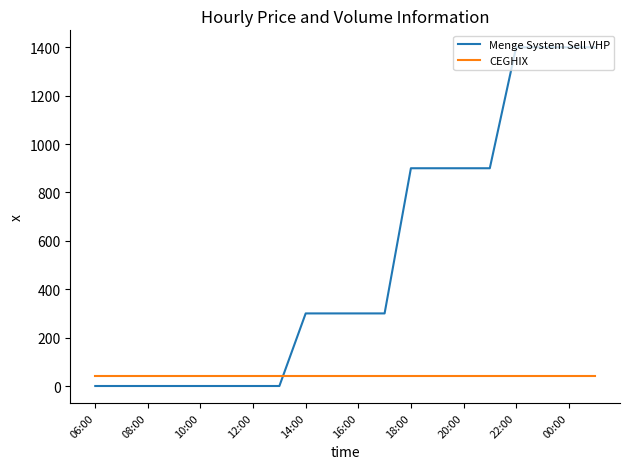

List the series in order of their peak value, highest first.

Menge System Sell VHP, CEGHIX